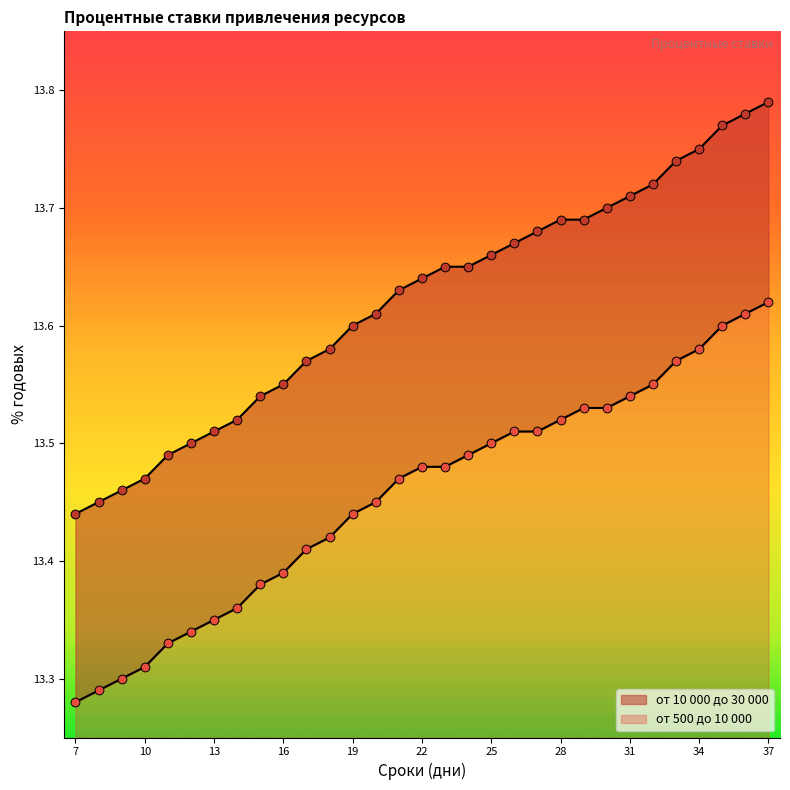

Which series has the widest spread of Y values?

от 10 000 до 30 000